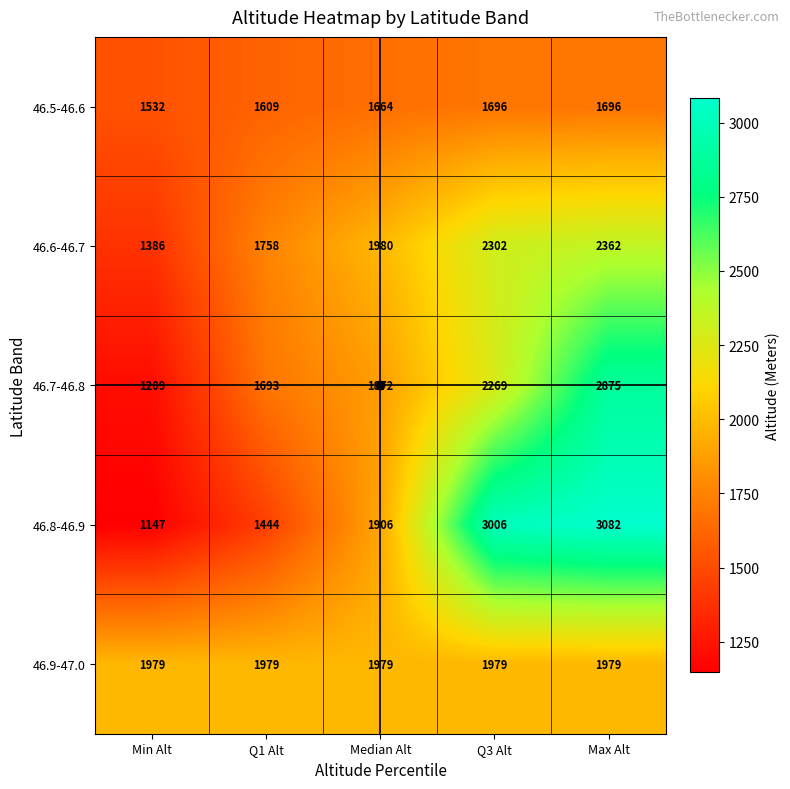

The 46.8-46.9 series shows 1502 at Min Alt. True or false?

False